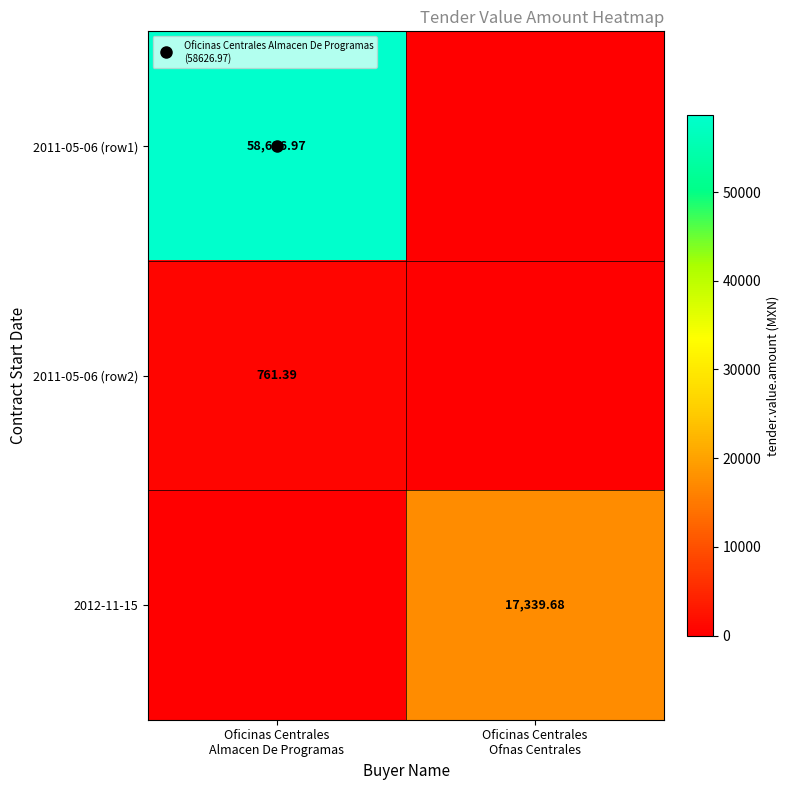

List the series in order of their overall mean, lowest first.

2011-05-06 (row2), 2012-11-15, 2011-05-06 (row1)